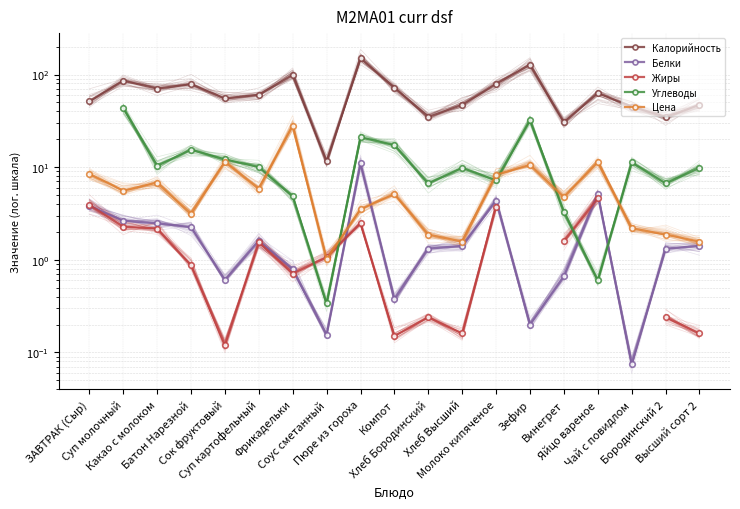

Count the number of categories in the chart.

19